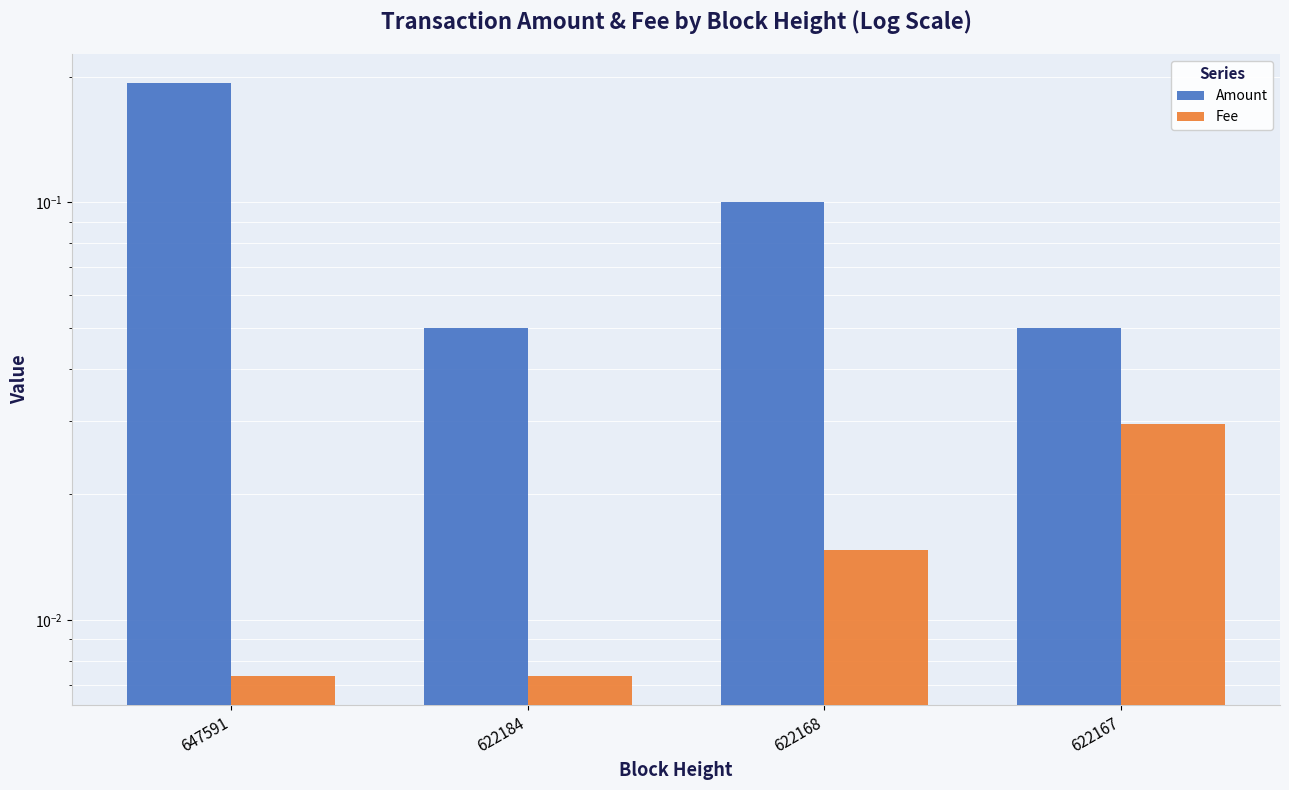

Is it true that Amount equals 0.1 at 647591?

False